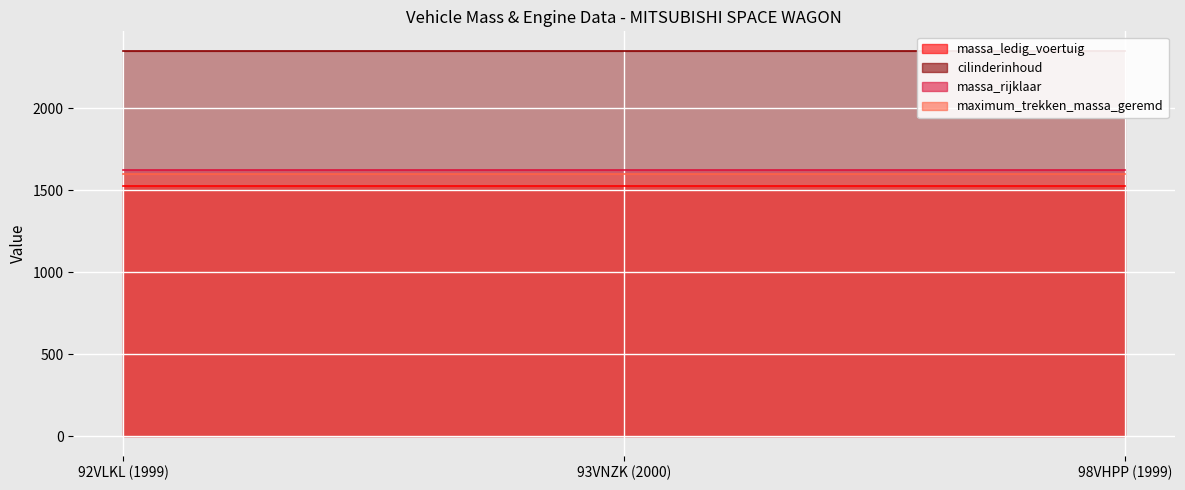

What is the label of the 3rd point from the left?

98VHPP (1999)